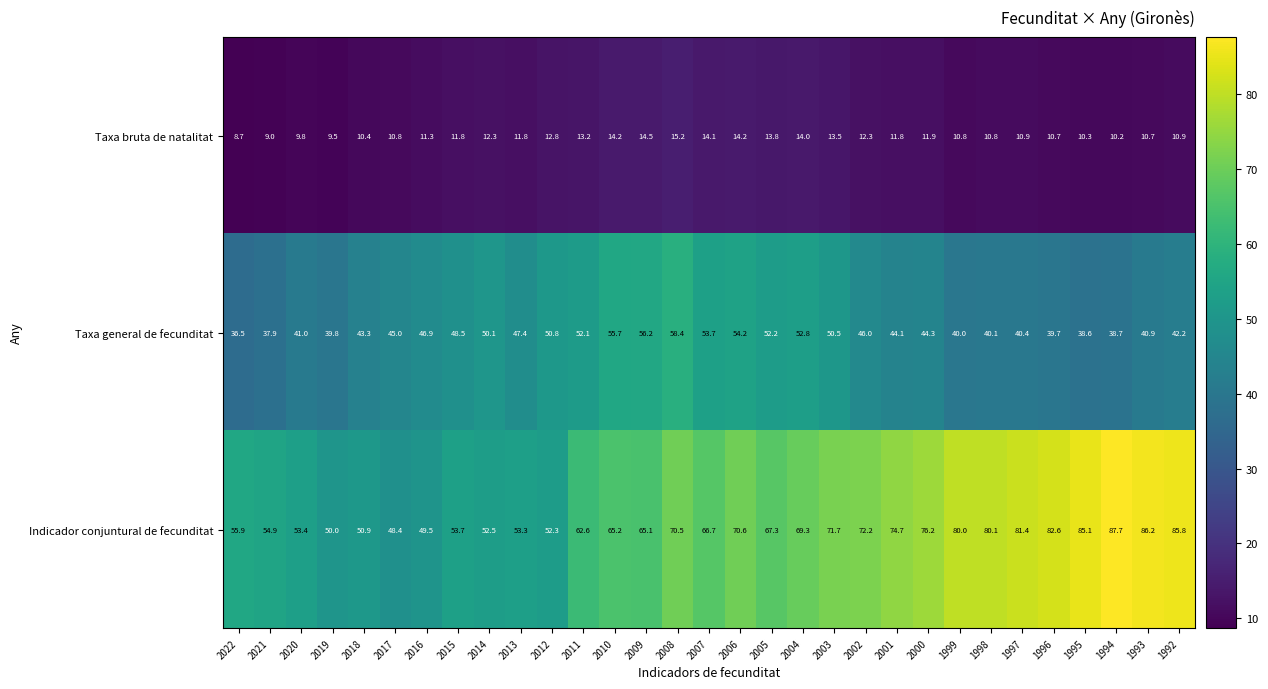

At which label does Taxa bruta de natalitat first exceed 11?

2016